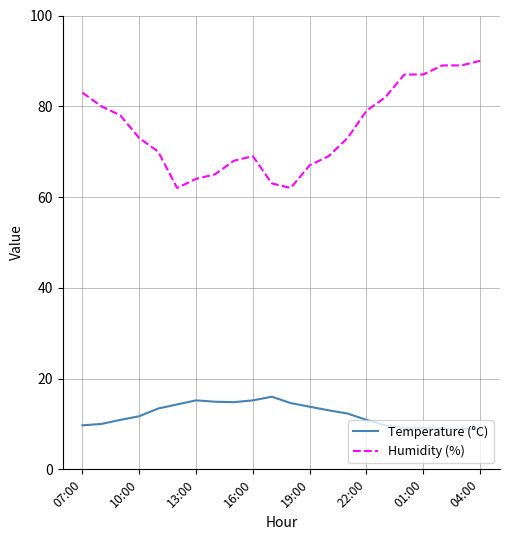

What is the highest value of the Humidity (%) series?

90.0